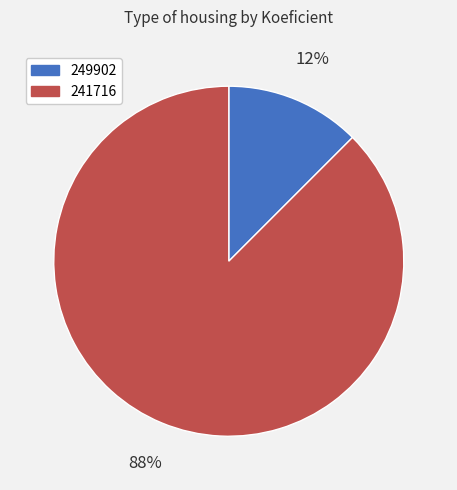

Do 249902 and 241716 together represent more than half of the pie?

Yes